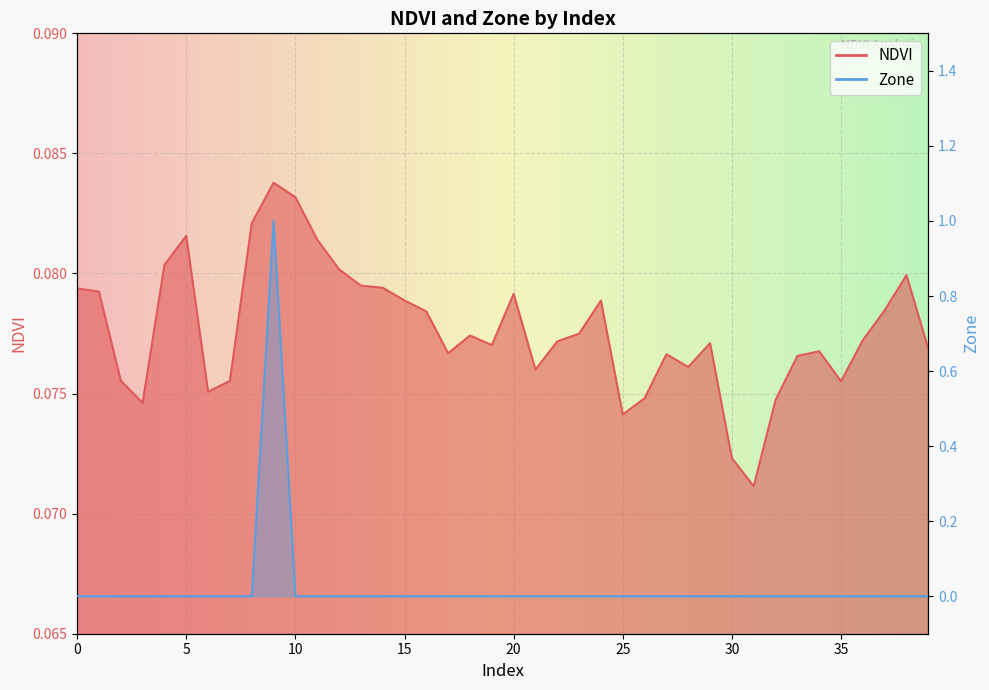

At which category does NDVI reach its first local peak?

5